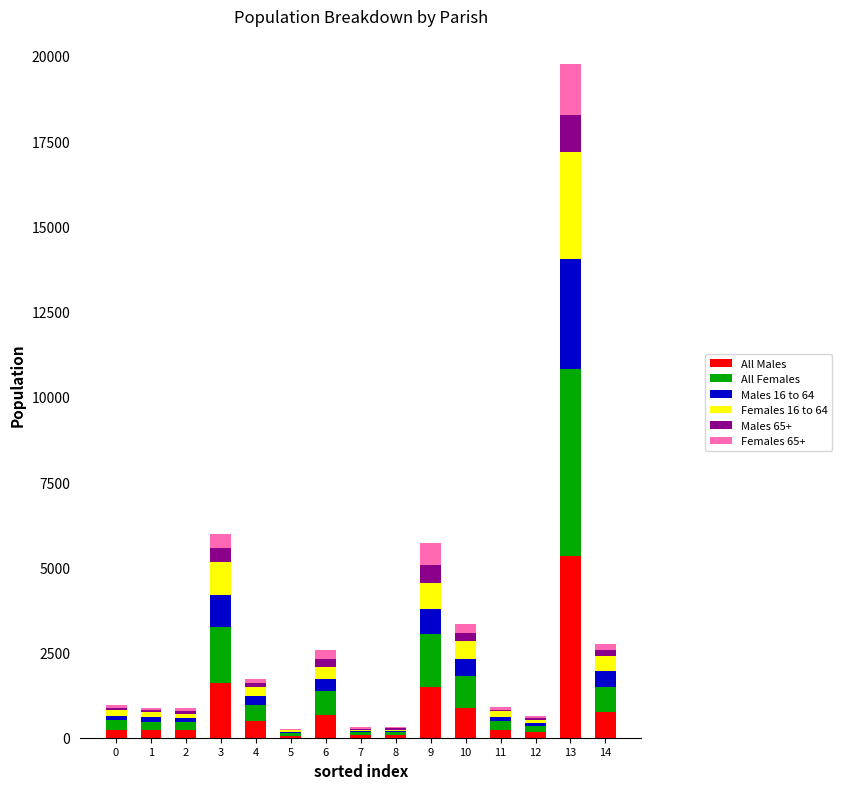

What is the maximum value for All Males?

5342